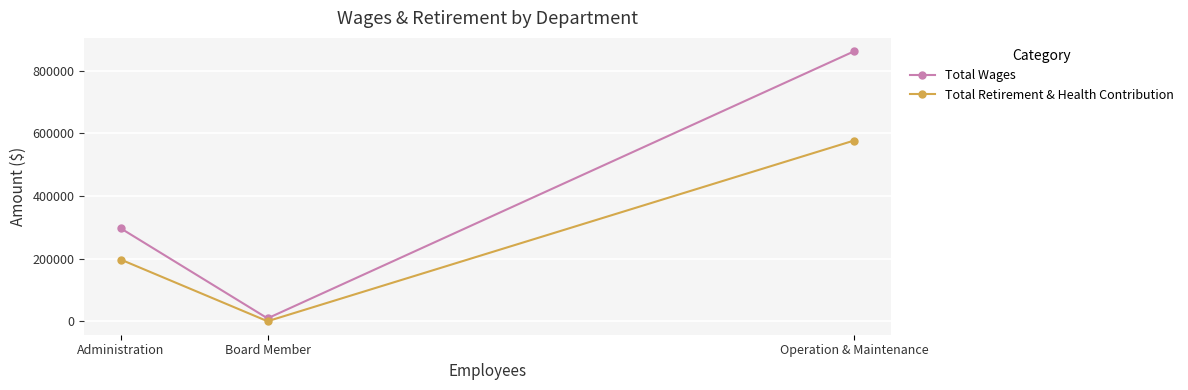

What is the average value of the Total Retirement & Health Contribution series?

257741